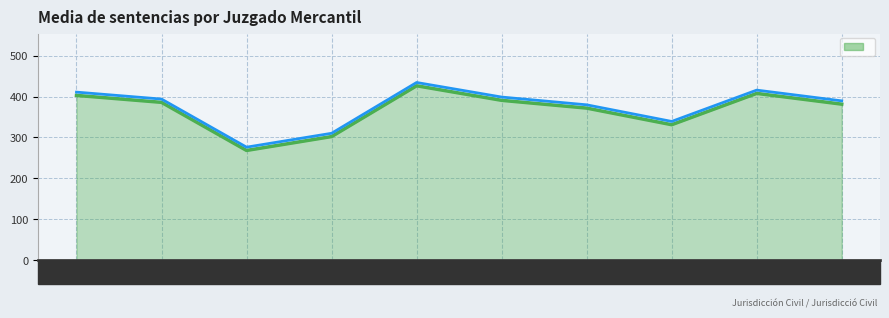

The value at 2019 is 385.8. True or false?

True